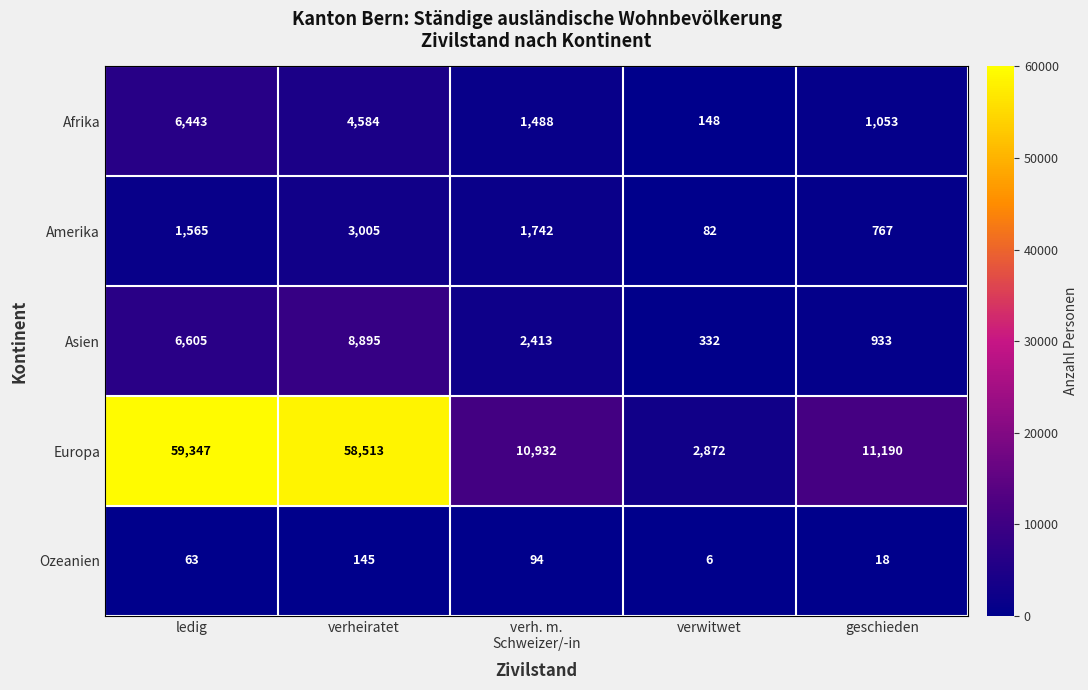

What is the total value across all series at geschieden?

13961